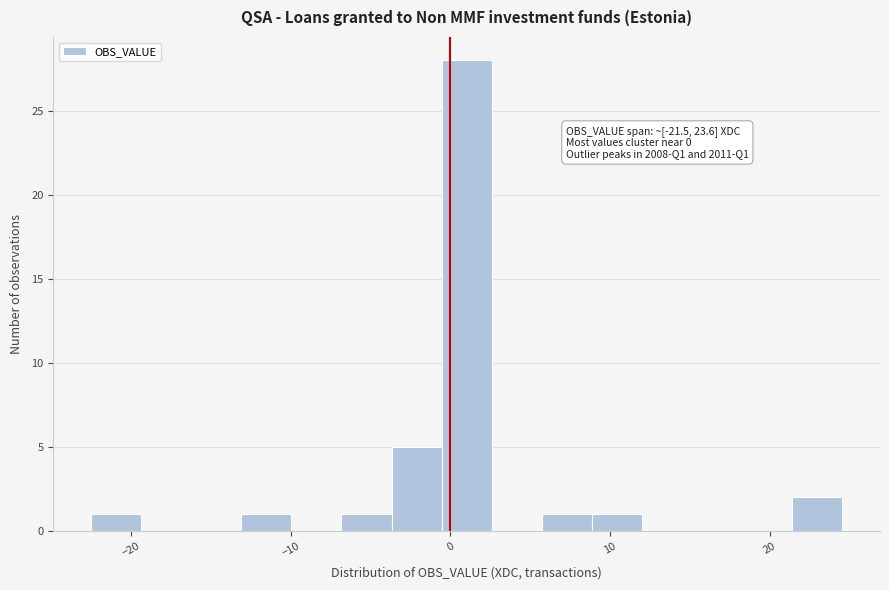

Read against the x-axis, roughly where is the centre of the tallest bar?

1